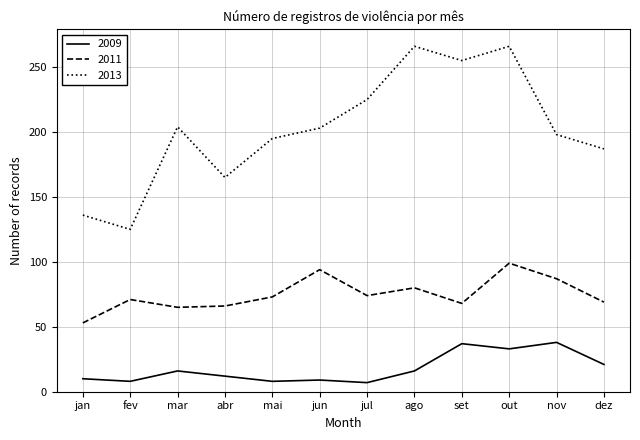

What is the average value of the 2011 series?

75